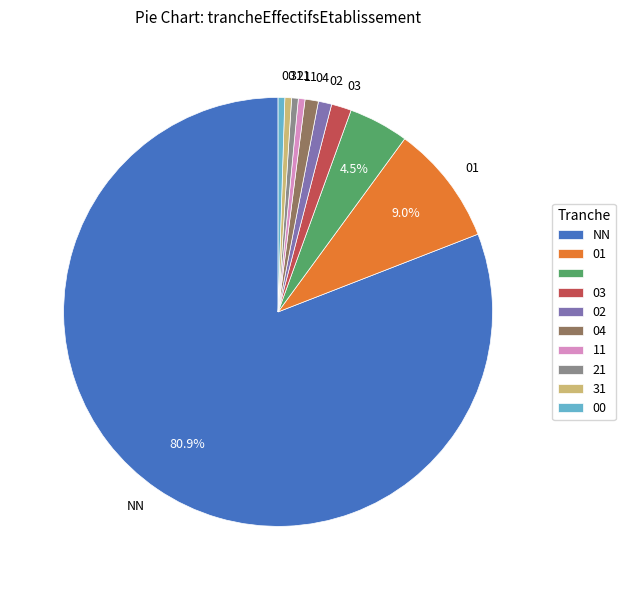

How many slices are in this pie chart?

10